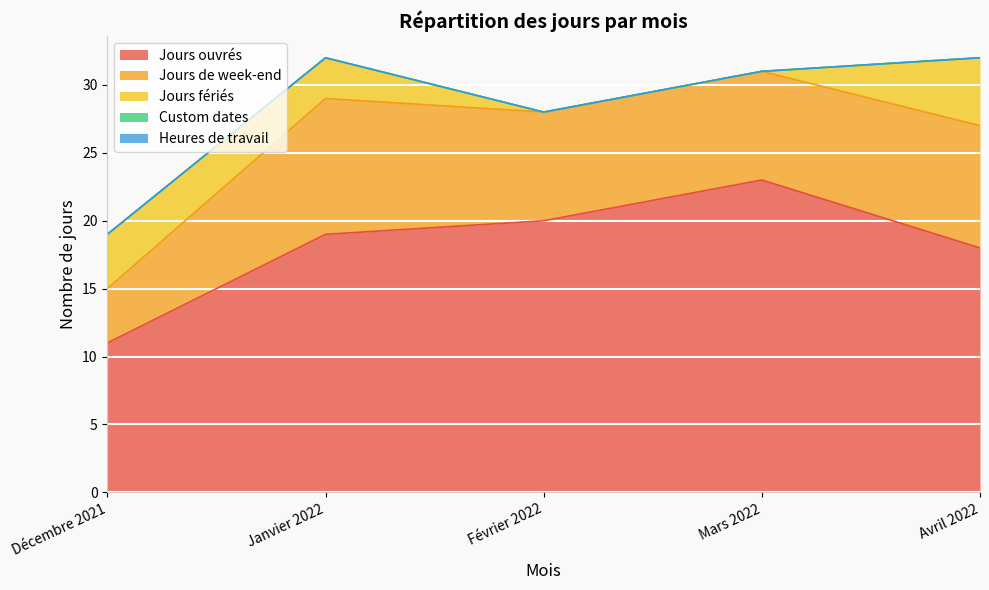

What is the maximum value shown in the chart?

23